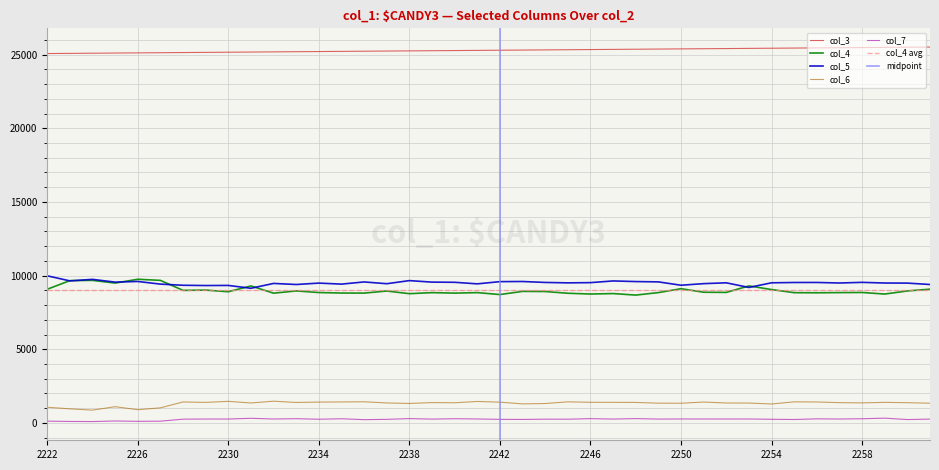

The value of col_4 at 2234 is 8851. True or false?

True